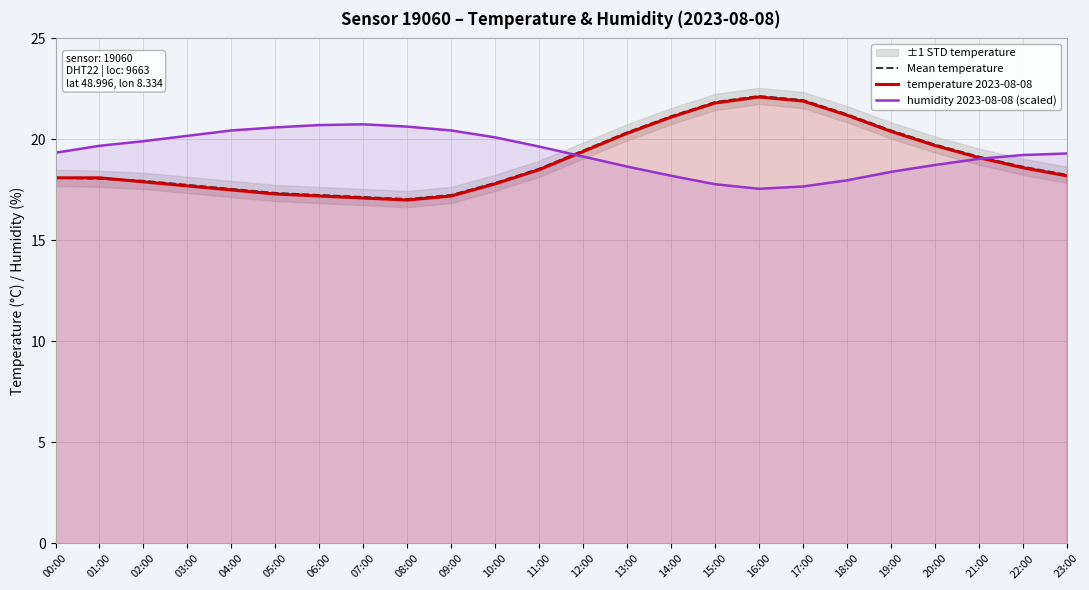

What is the label of the 22nd point from the left?

21:00